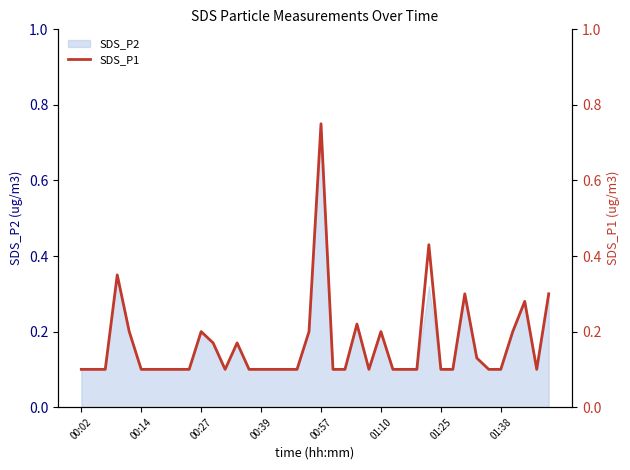

What is the minimum value shown in the chart?

0.1